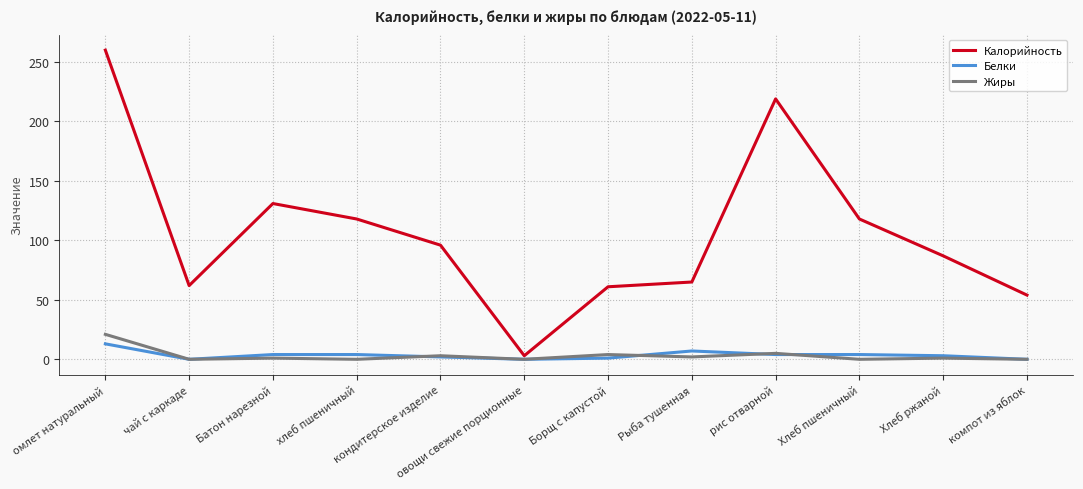

Does the chart display data point markers on the line(s)?

No